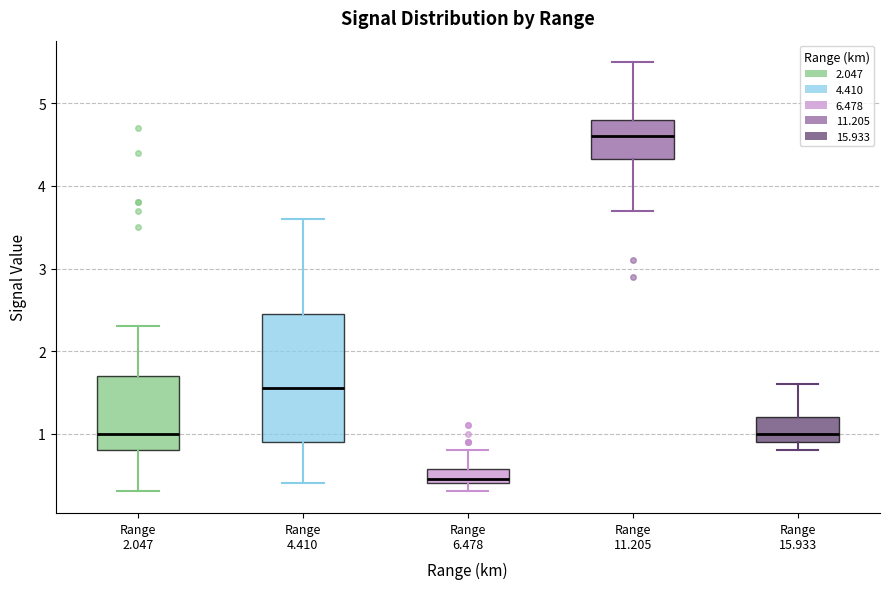

Reading left to right, transcribe this box plot: for each box, give where its median line is, the range the box spans, and where its two whiskers end, as read against the y-axis. The values are not printed on the chart, so give them approximately, as read against the axis.

Range 2.047: median 1.0, box 0.8 to 1.7, whiskers 0.3 to 2.3
Range 4.410: median 1.6, box 0.9 to 2.5, whiskers 0.4 to 3.6
Range 6.478: median 0.5, box 0.4 to 0.6, whiskers 0.3 to 0.8
Range 11.205: median 4.6, box 4.3 to 4.8, whiskers 3.7 to 5.5
Range 15.933: median 1.0, box 0.9 to 1.2, whiskers 0.8 to 1.6